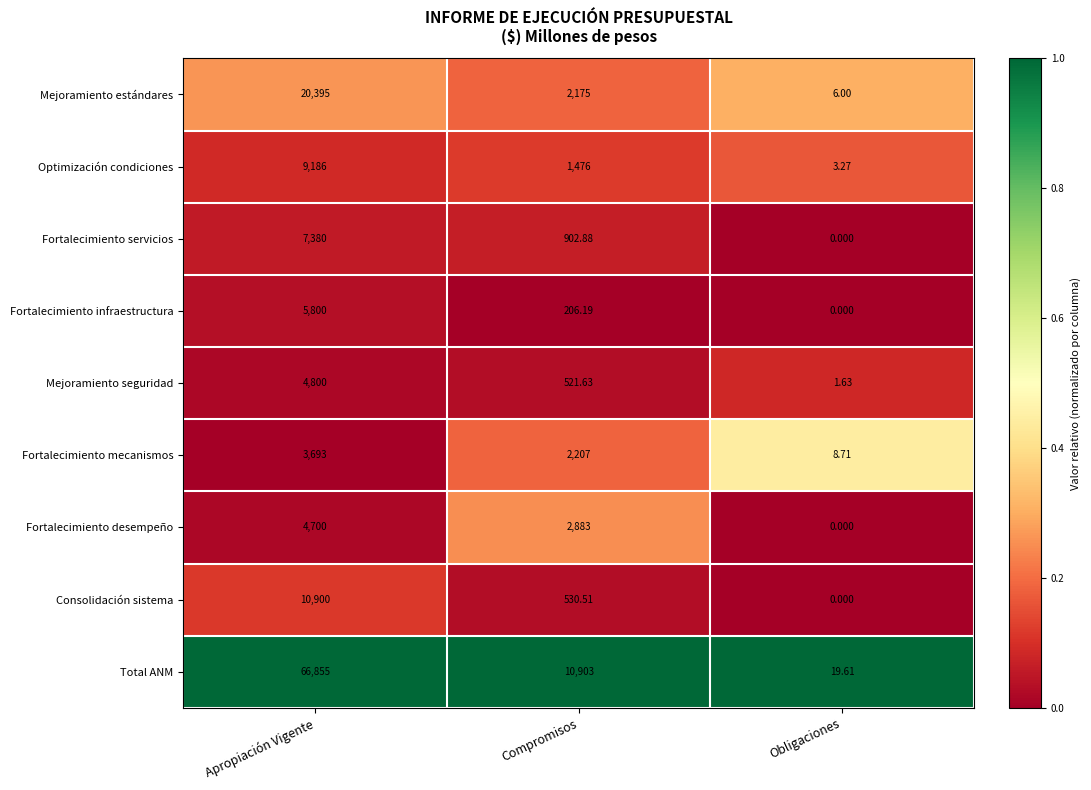

At which label is Optimización condiciones closest to 4594?

Compromisos